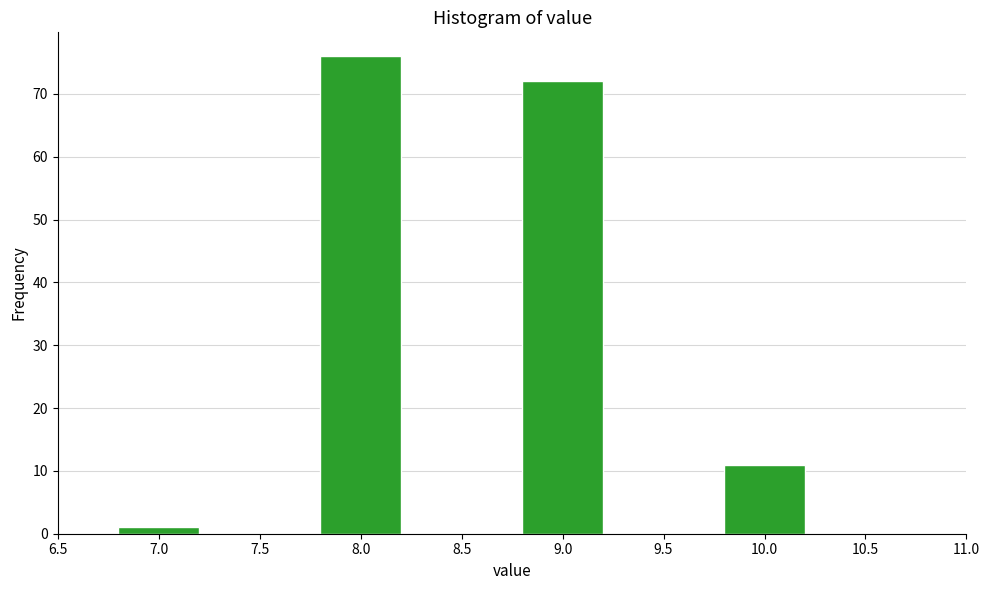

Reading left to right, transcribe all the data shown in this chart.

7.0=1	8.0=76	9.0=72	10.0=11